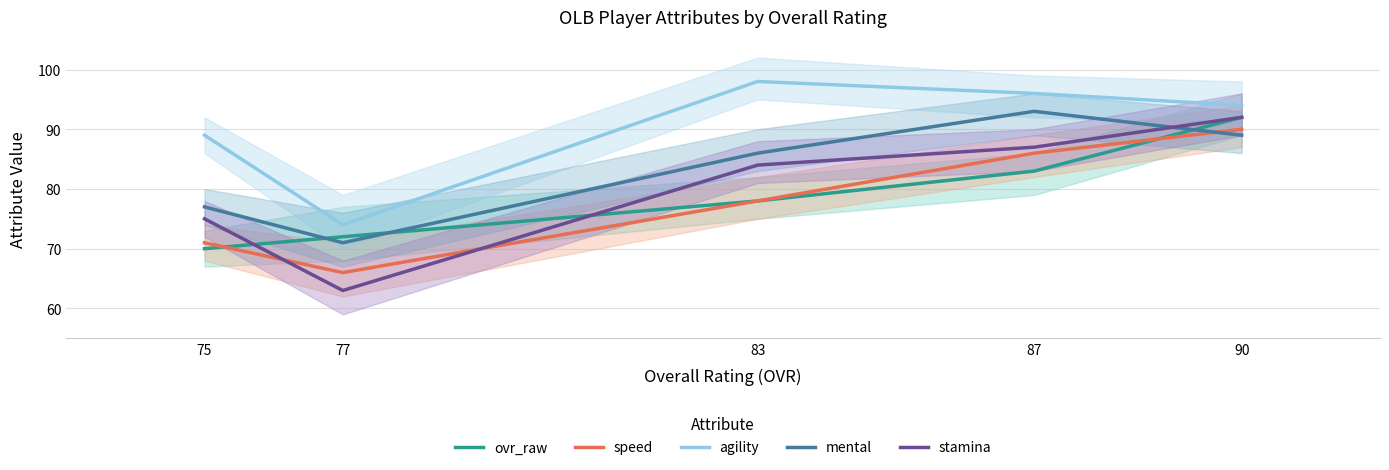

Between which two adjacent categories do mental and speed first intersect?

87 and 90